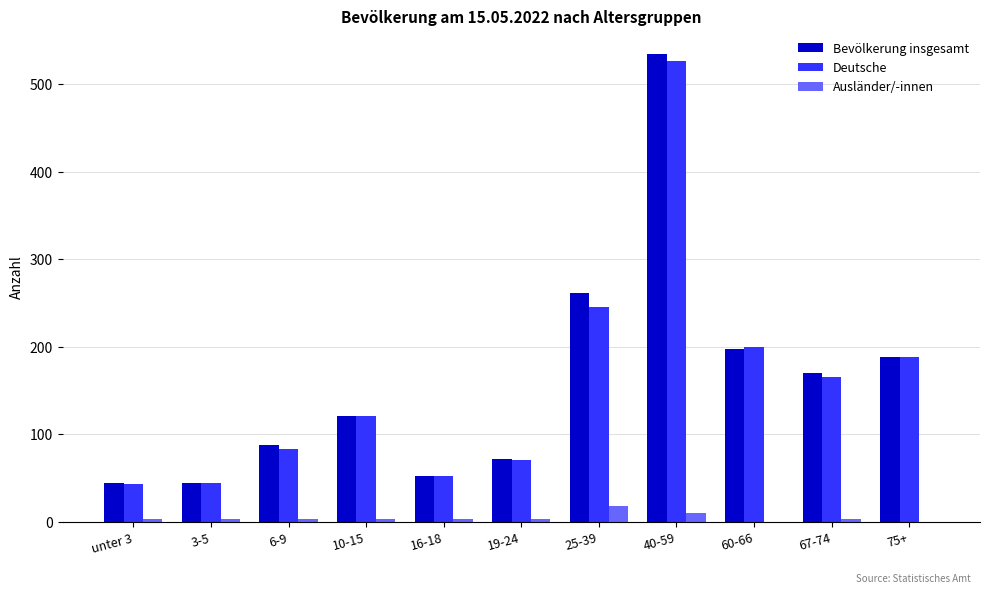

What is the sum of all Deutsche values?

1739